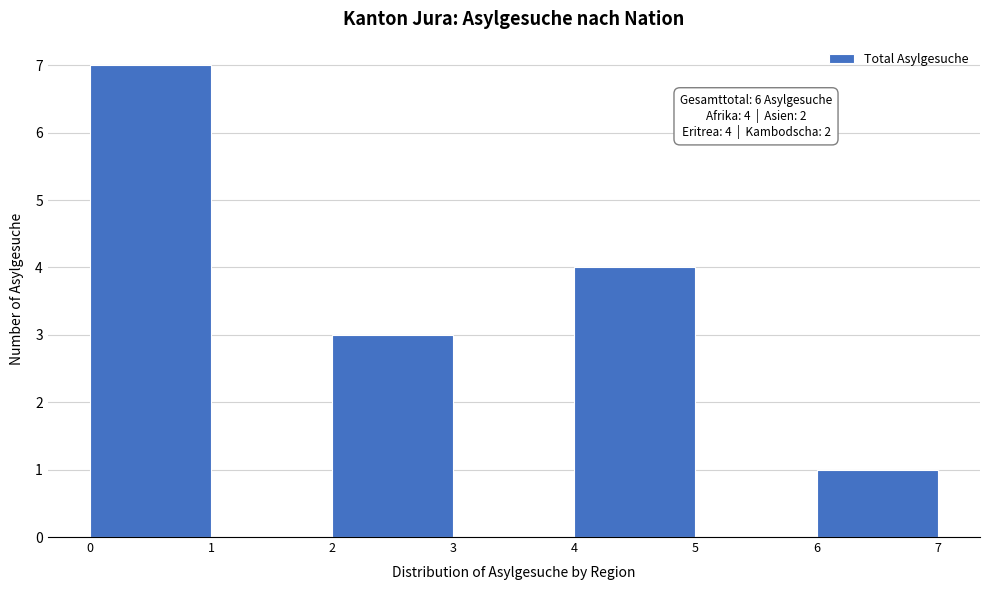

Which range on the x-axis has the tallest bar?

0 to 1